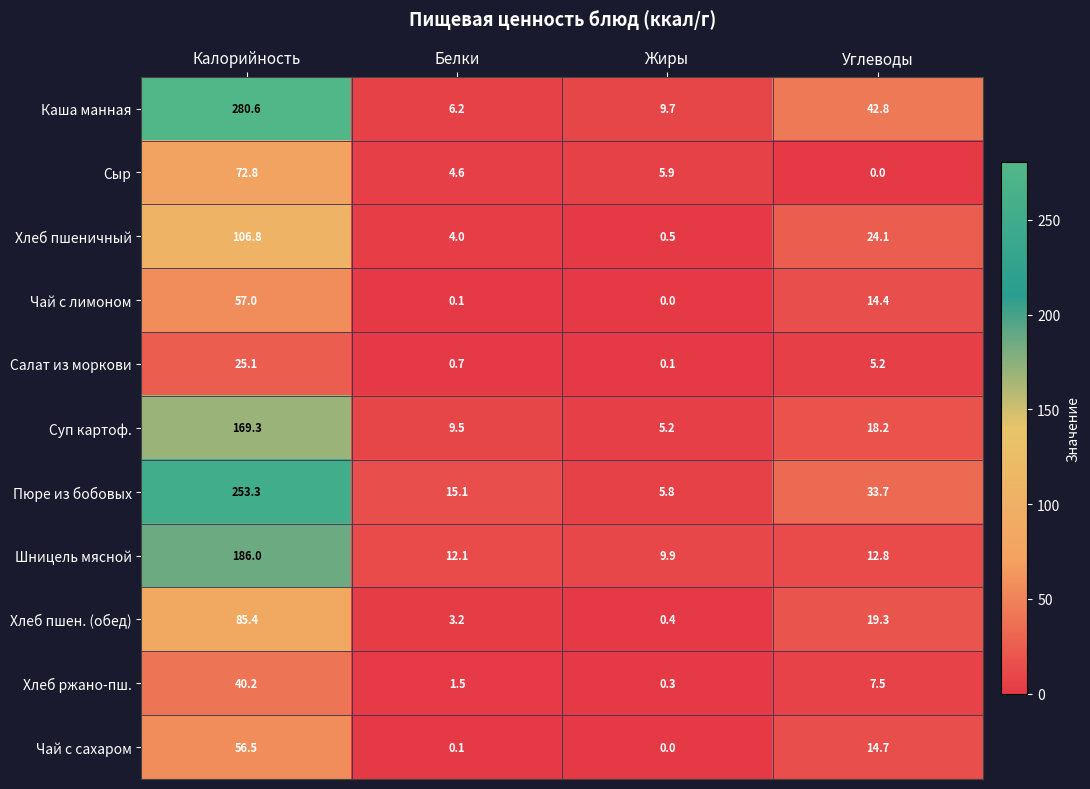

What is the spread (max minus min) of values at Белки?

15.0